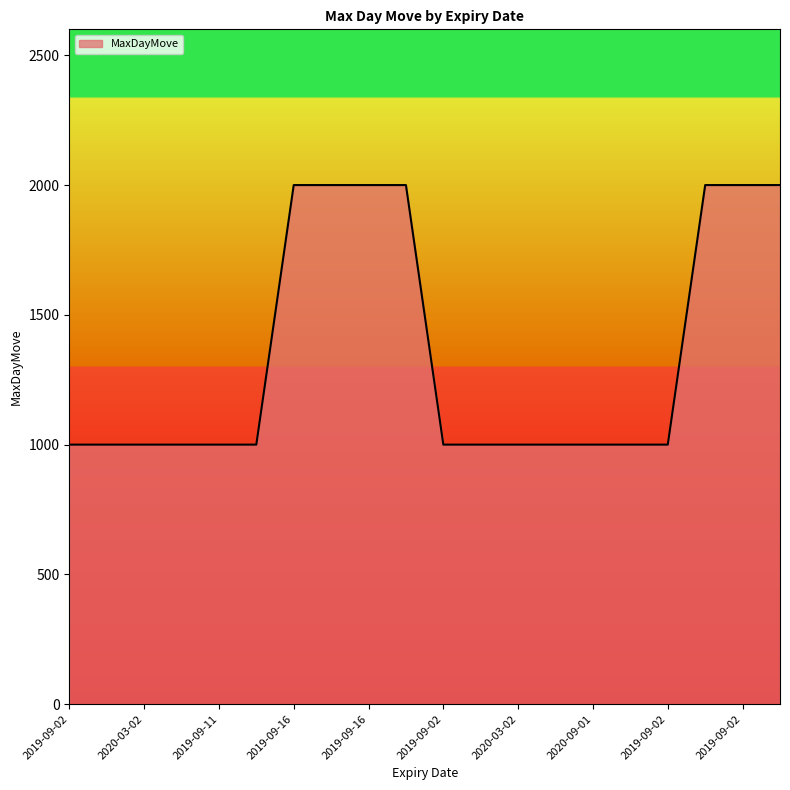

What is the smallest value displayed?

1000